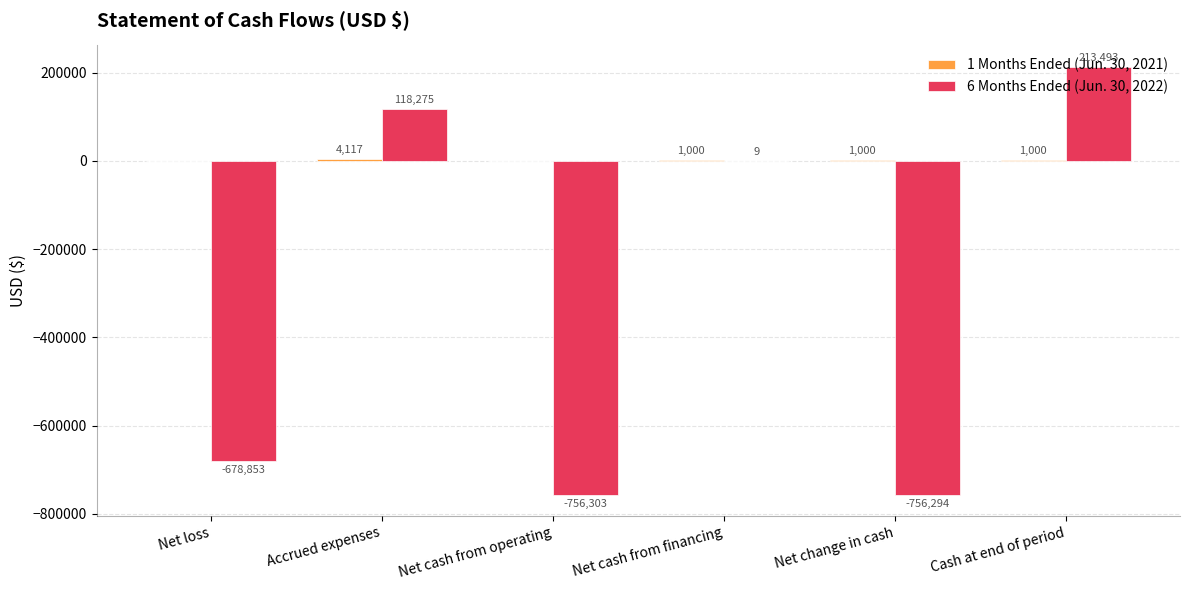

What is the maximum value for 6 Months Ended (Jun. 30, 2022)?

213493